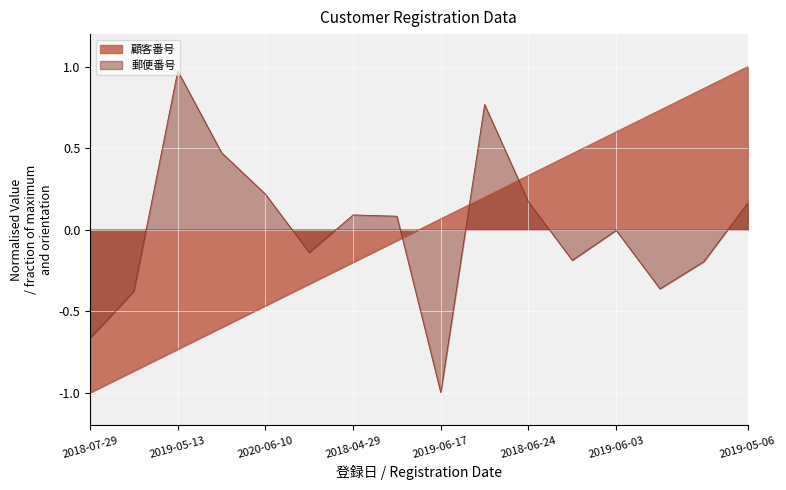

At which category is the sum across all series the highest?

2019-05-06